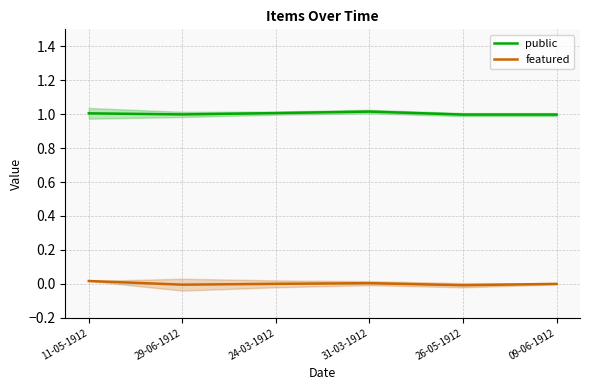

At which label is public closest to 1?

29-06-1912